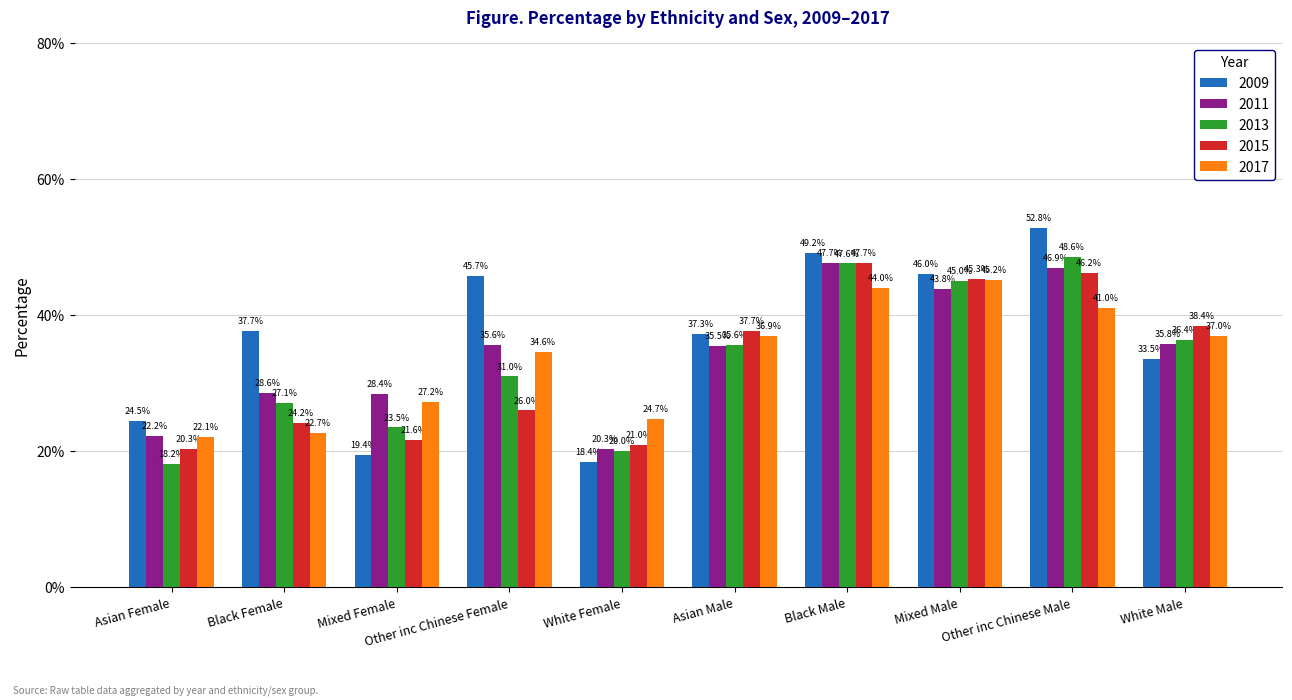

Which series has the largest range (max minus min)?

2009